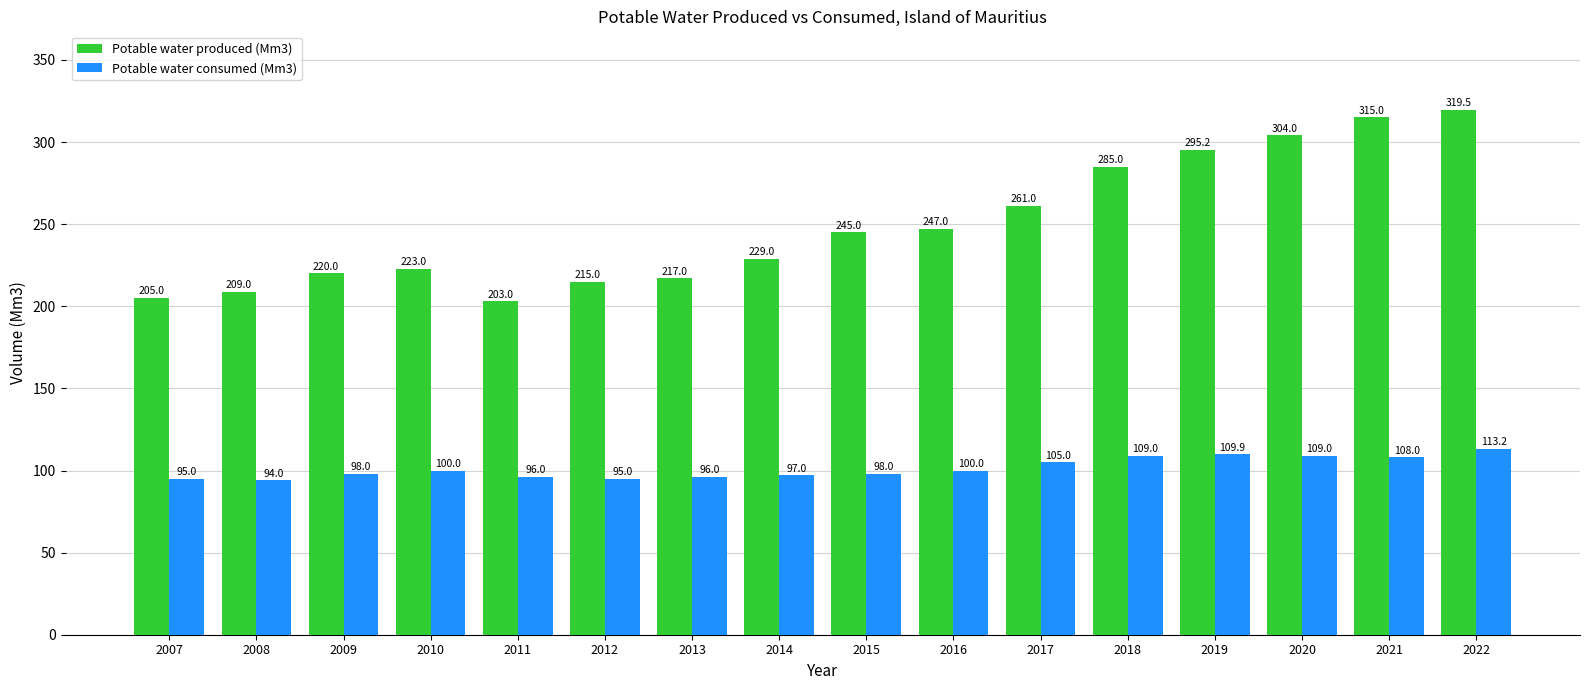

Reading left to right, extract all data points from this chart.

Potable water produced (Mm3): 2007=205.0	2008=209.0	2009=220.0	2010=223.0	2011=203.0	2012=215.0	2013=217.0	2014=229.0	2015=245.0	2016=247.0	2017=261.0	2018=285.0	2019=295.2	2020=304.0	2021=315.0	2022=319.5
Potable water consumed (Mm3): 2007=95.0	2008=94.0	2009=98.0	2010=100.0	2011=96.0	2012=95.0	2013=96.0	2014=97.0	2015=98.0	2016=100.0	2017=105.0	2018=109.0	2019=109.9	2020=109.0	2021=108.0	2022=113.2